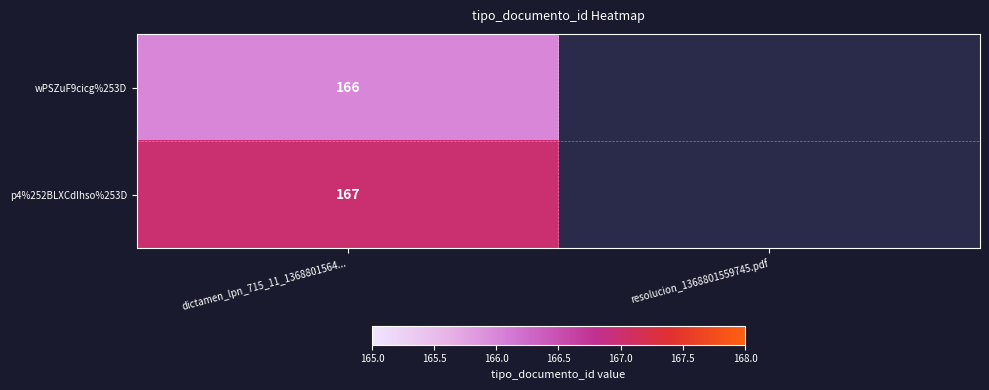

Is it true that p4%252BLXCdIhso%253D equals 42 at dictamen_lpn_715_11_1368801564...?

False